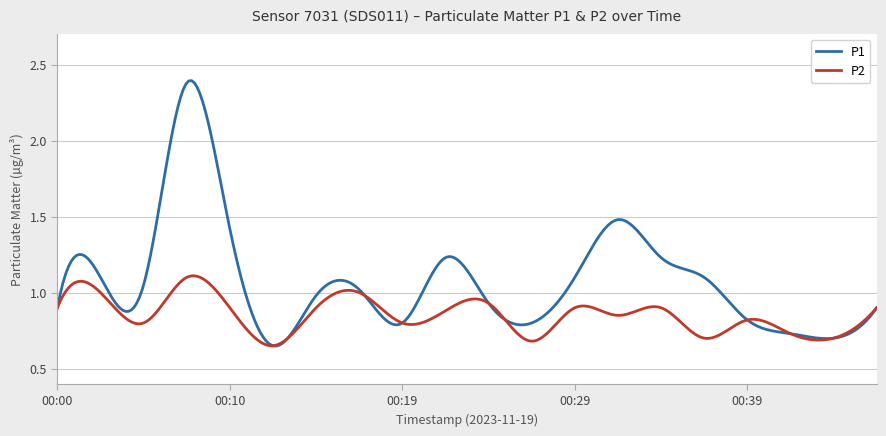

Count the number of data series in this chart.

2